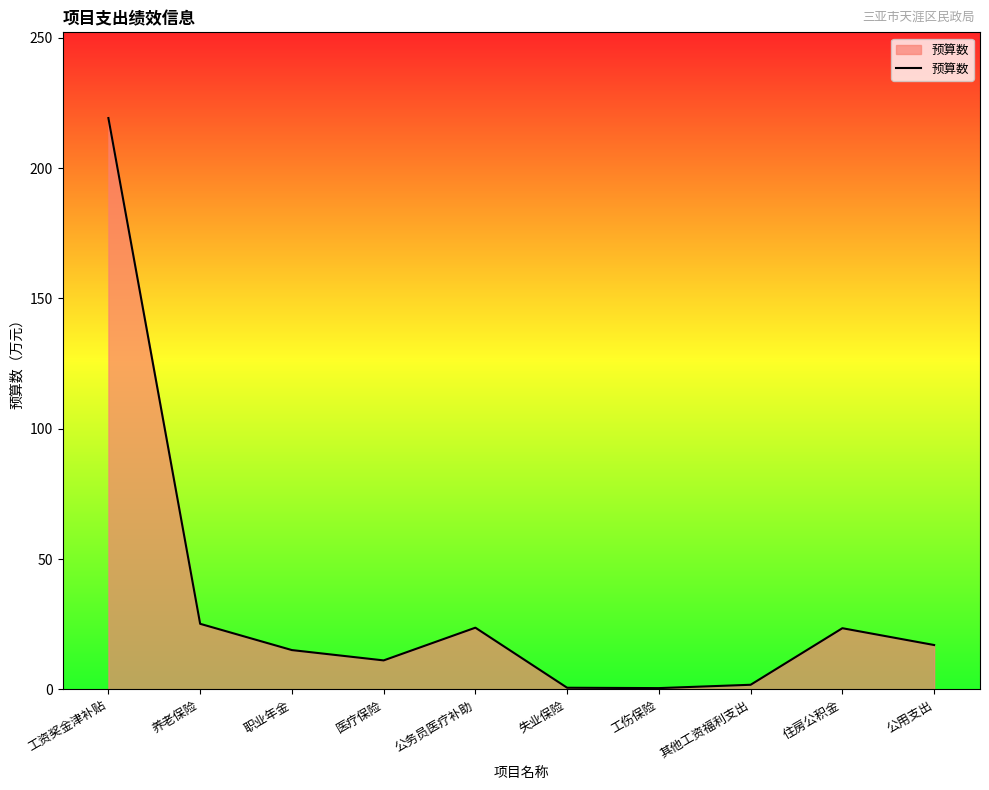

At which label does the data first exceed 17?

工资奖金津补贴